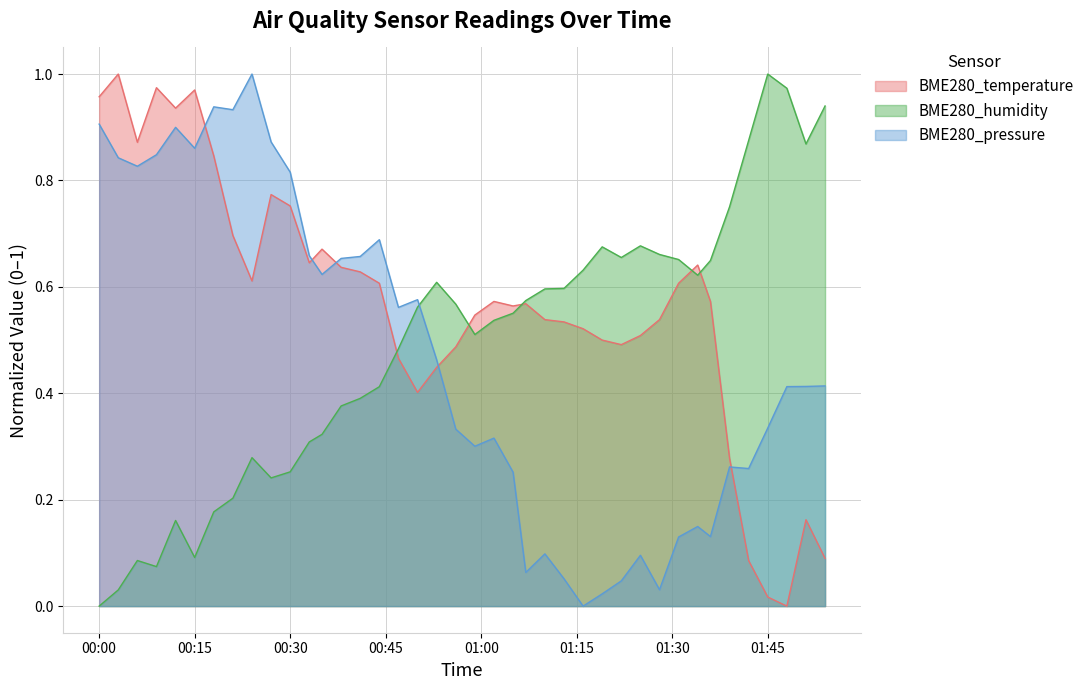

What is the label of the 12th point from the right?

2024/04/20 01:22